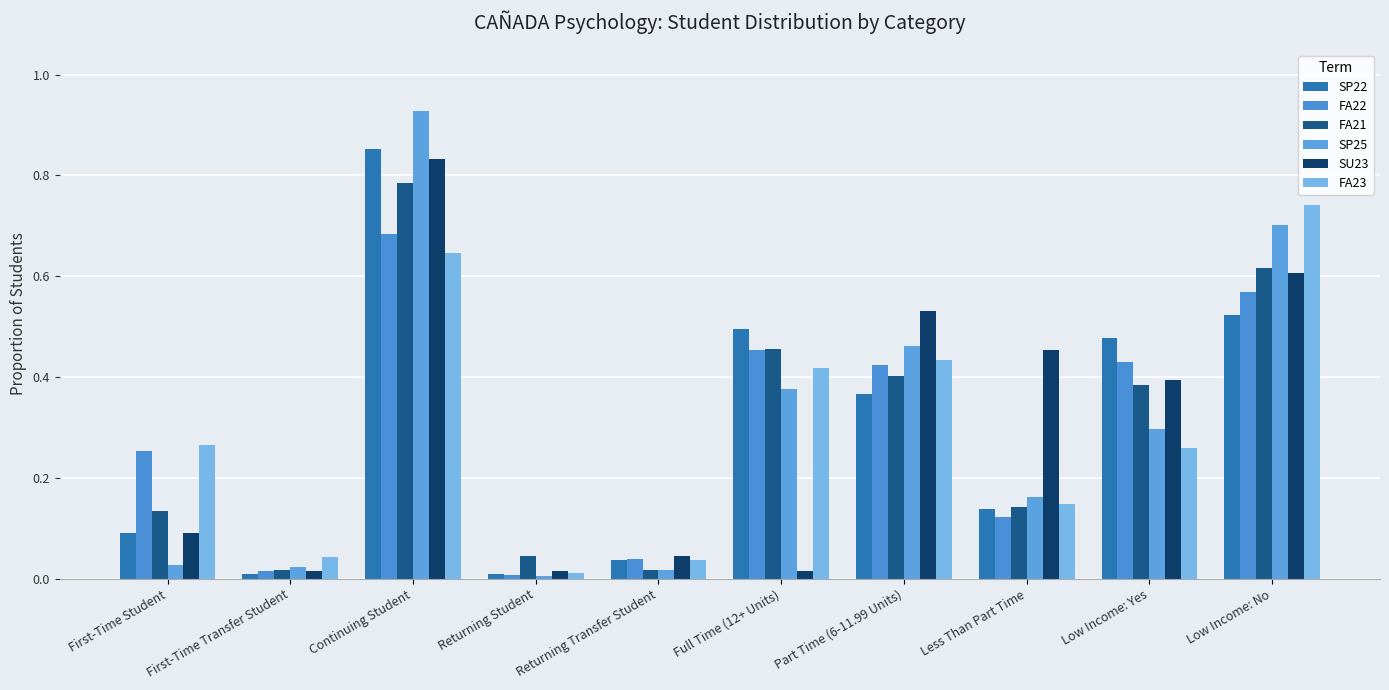

What is the difference between the second highest and minimum values in the SP22 series?

0.5